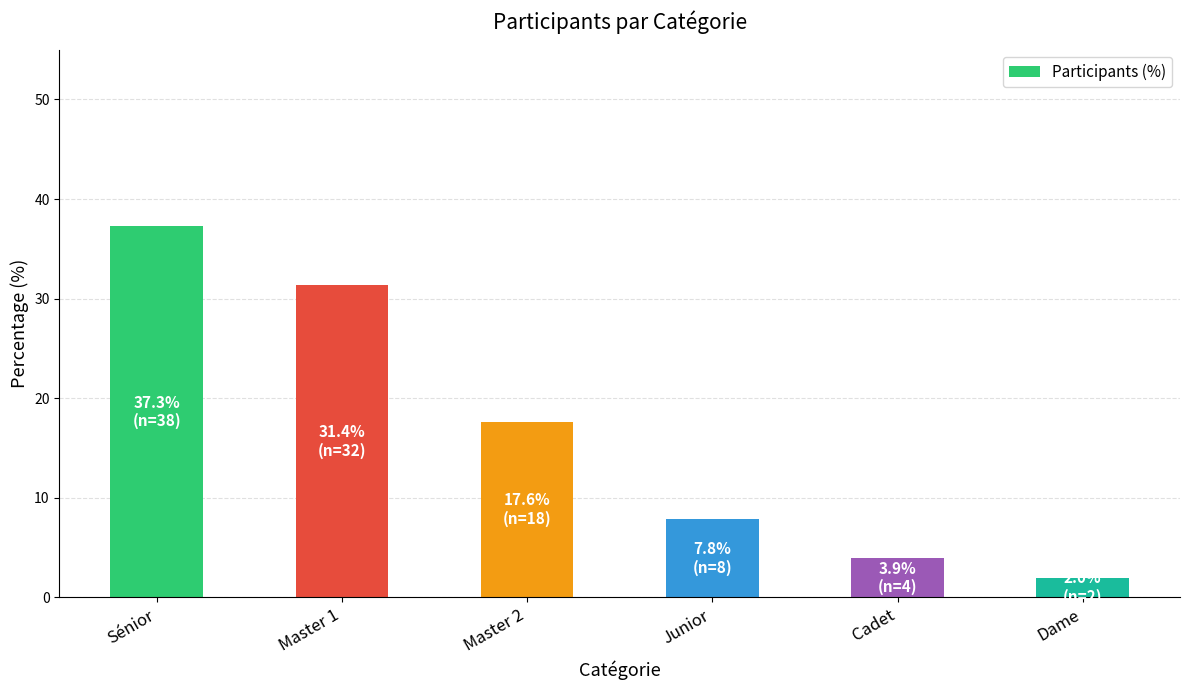

List the labels in order of value, smallest first.

Dame, Cadet, Junior, Master 2, Master 1, Sénior